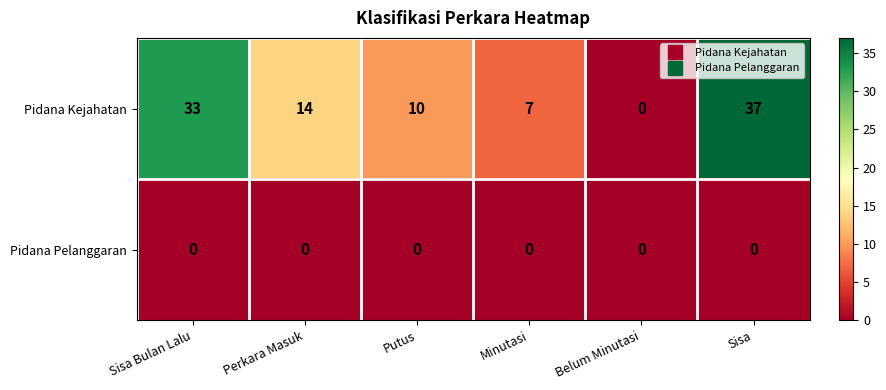

At which category is the sum across all series the highest?

Sisa